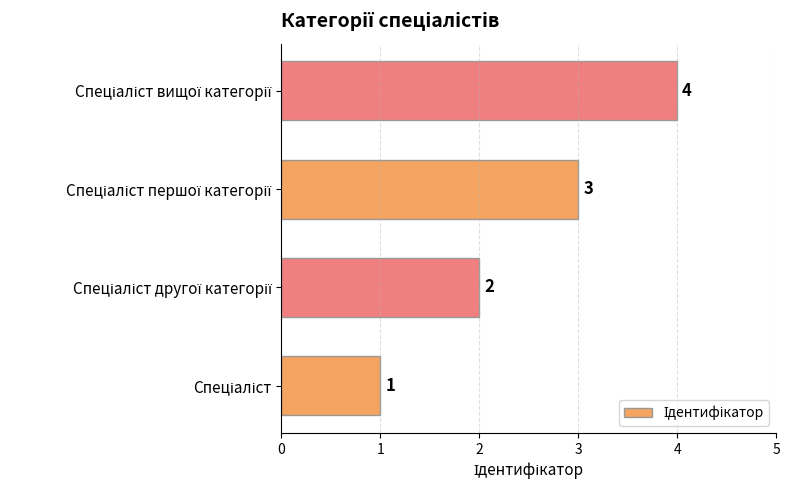

Count the values in the range 2 to 4.

3